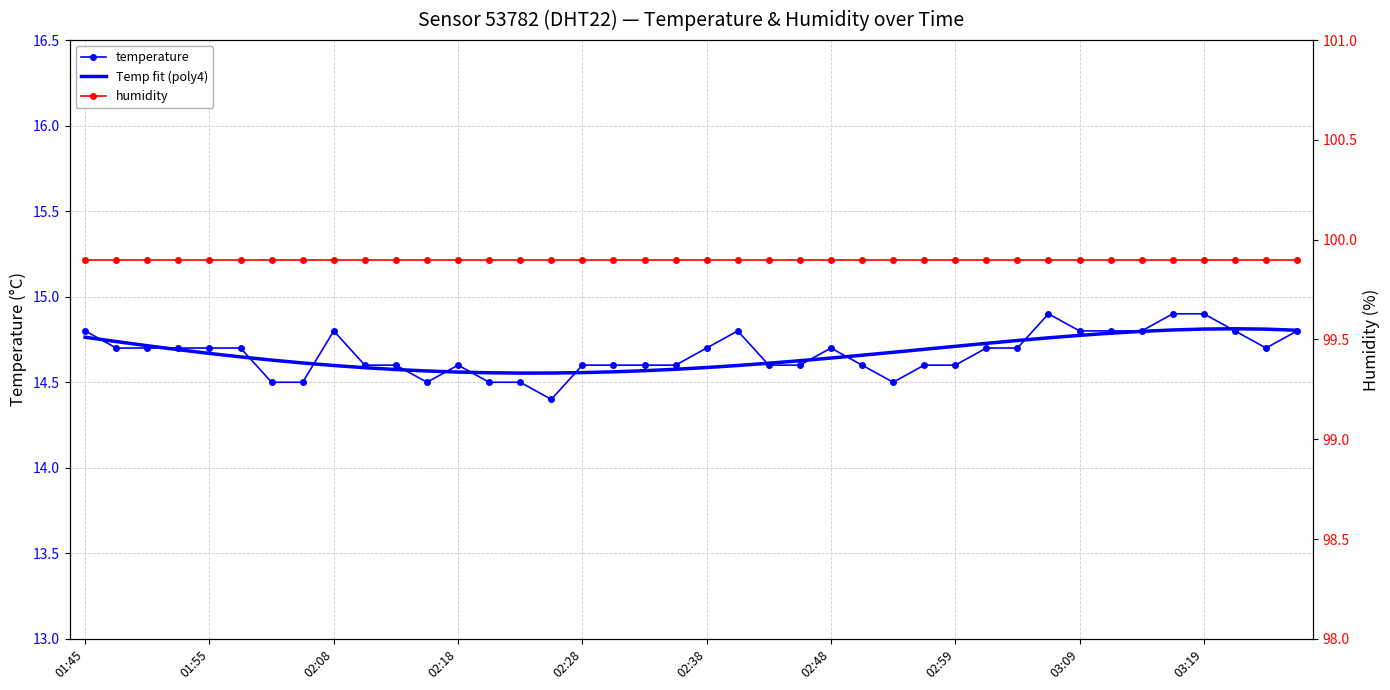

Between 11 and 38, which series saw the biggest shift?

Temp fit (poly4)